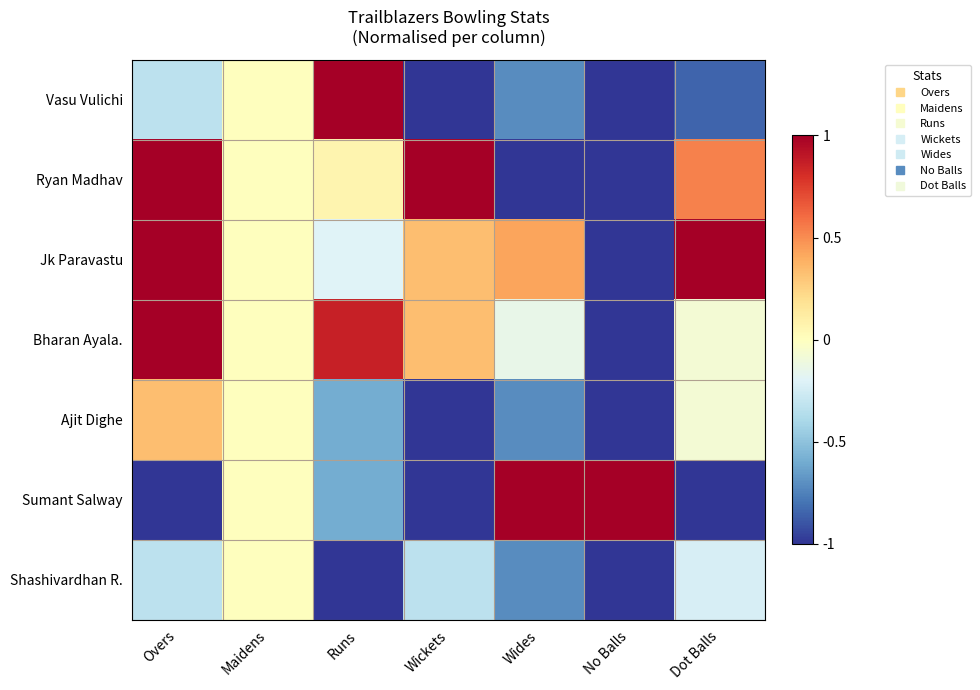

Reading left to right, extract all data points from this chart.

Vasu Vulichi: Overs=-0.3	Maidens=0.0	Runs=1.0	Wickets=-1.0	Wides=-0.7	No Balls=-1.0	Dot Balls=-0.8
Ryan Madhav: Overs=1.0	Maidens=0.0	Runs=0.1	Wickets=1.0	Wides=-1.0	No Balls=-1.0	Dot Balls=0.5
Jk Paravastu: Overs=1.0	Maidens=0.0	Runs=-0.2	Wickets=0.3	Wides=0.4	No Balls=-1.0	Dot Balls=1.0
Bharan Ayala.: Overs=1.0	Maidens=0.0	Runs=0.9	Wickets=0.3	Wides=-0.1	No Balls=-1.0	Dot Balls=-0.1
Ajit Dighe: Overs=0.3	Maidens=0.0	Runs=-0.6	Wickets=-1.0	Wides=-0.7	No Balls=-1.0	Dot Balls=-0.1
Sumant Salway: Overs=-1.0	Maidens=0.0	Runs=-0.6	Wickets=-1.0	Wides=1.0	No Balls=1.0	Dot Balls=-1.0
Shashivardhan R.: Overs=-0.3	Maidens=0.0	Runs=-1.0	Wickets=-0.3	Wides=-0.7	No Balls=-1.0	Dot Balls=-0.2